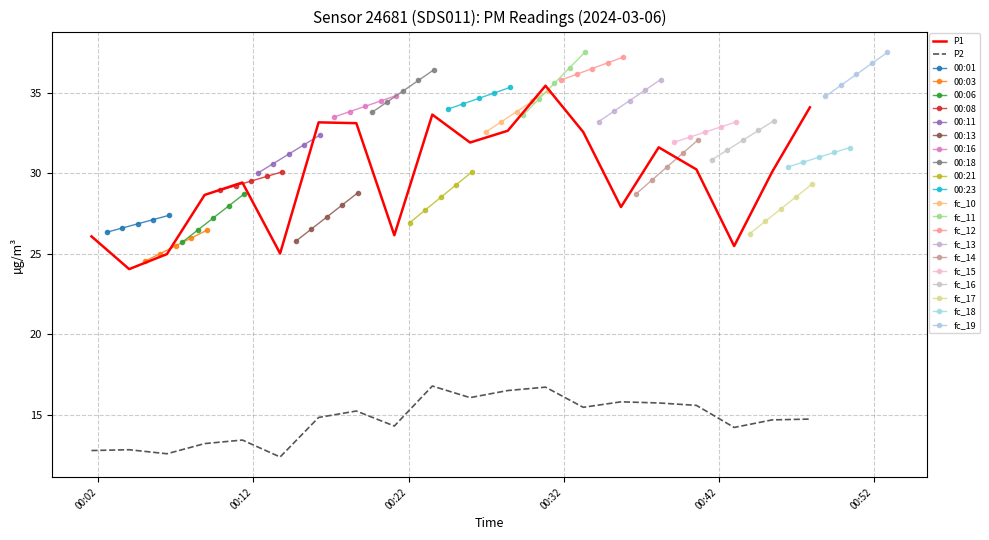

At how many categories does at least one series exceed 12?

20